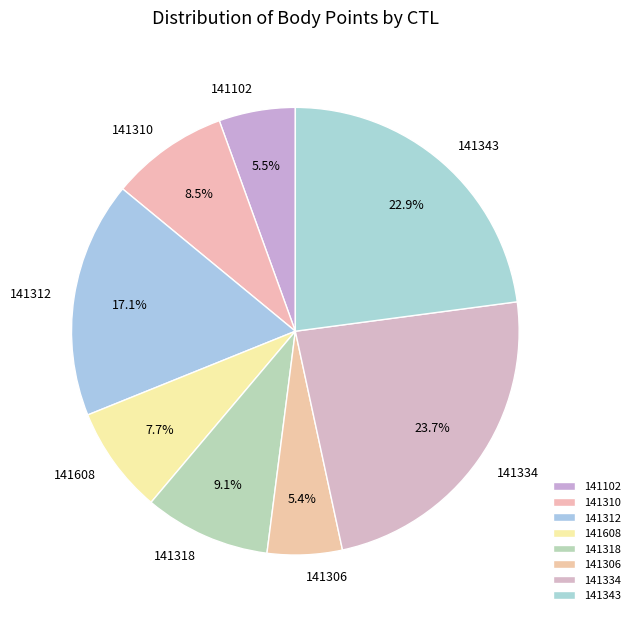

What percentage is the 141306 slice, to the nearest percent?

5%